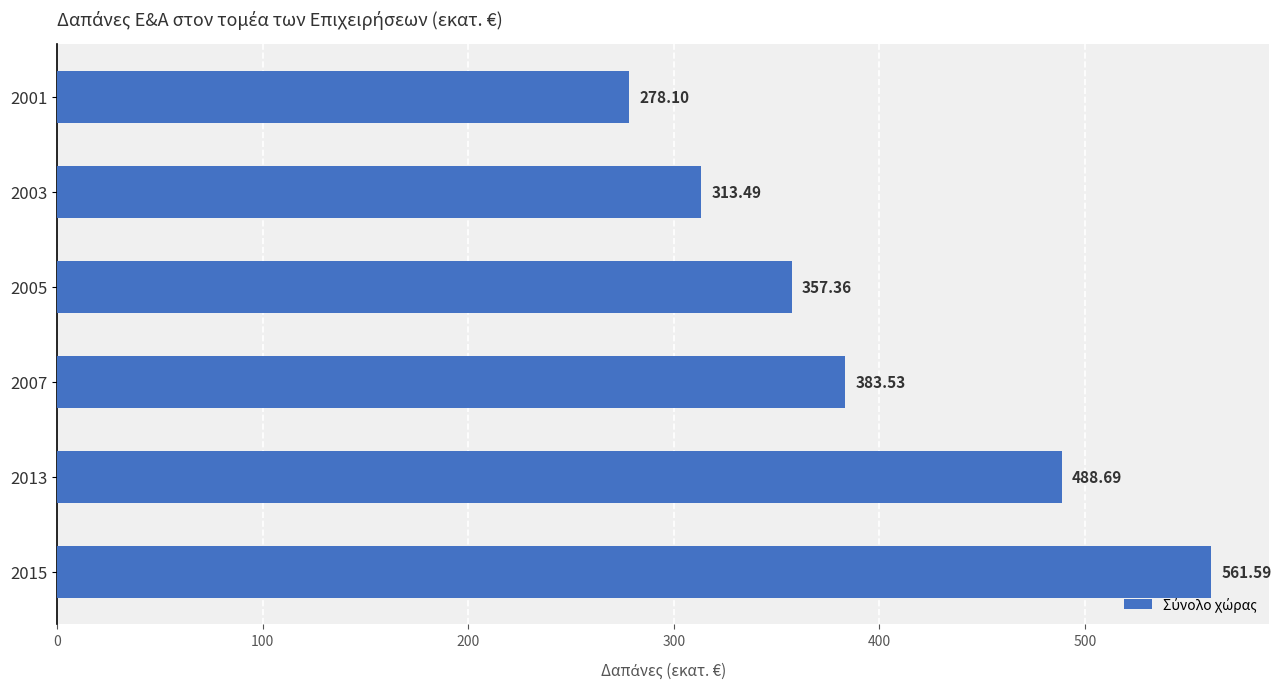

Rank the categories by value from lowest to highest.

2001, 2003, 2005, 2007, 2013, 2015